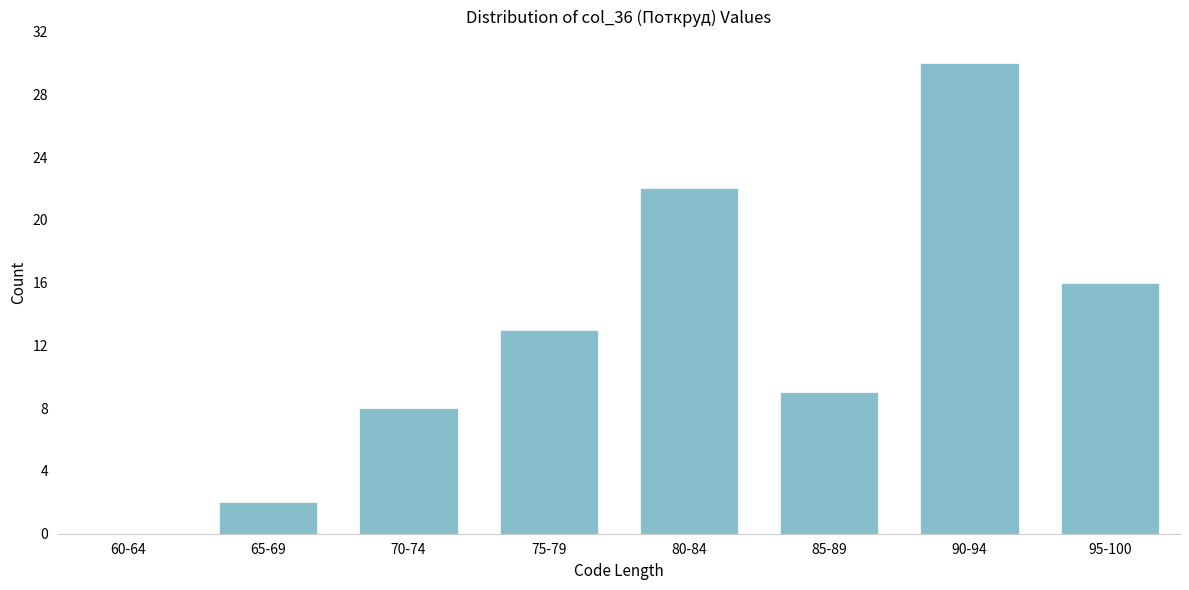

Reading left to right, list all the values displayed in this chart.

60-64=0	65-69=2	70-74=8	75-79=13	80-84=22	85-89=9	90-94=30	95-100=16